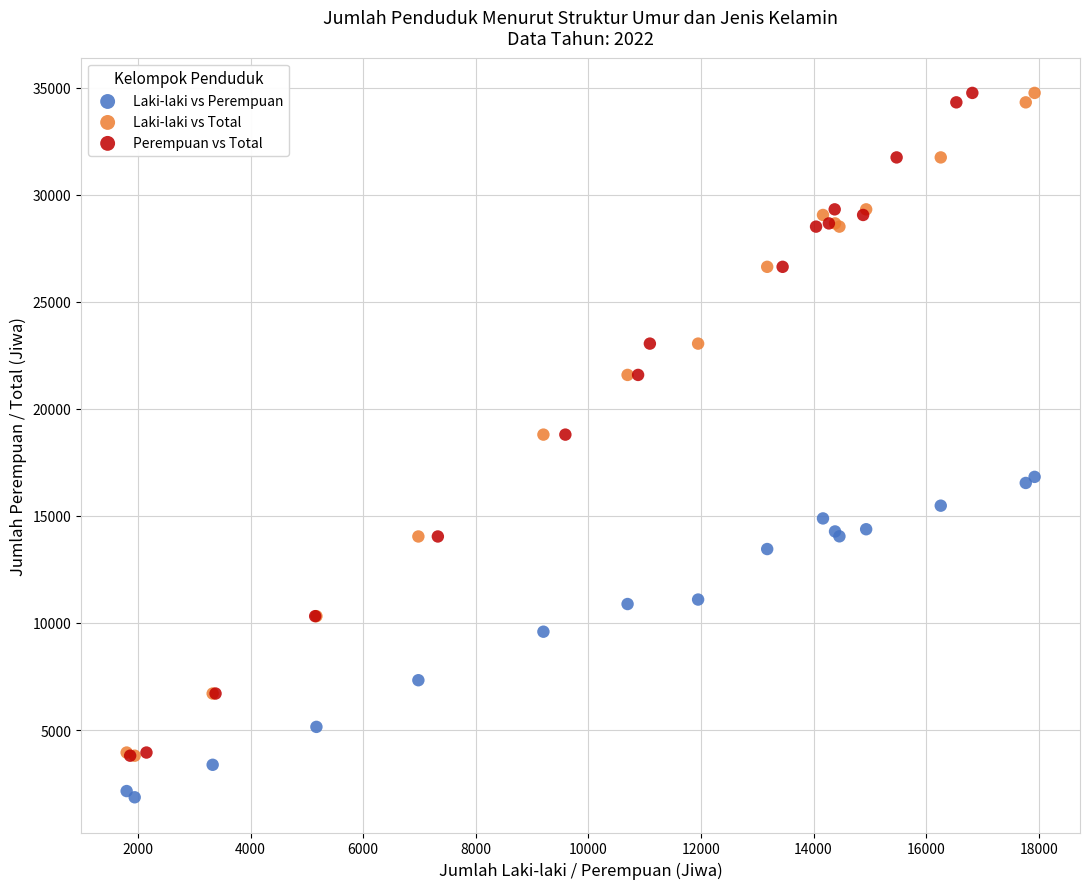

Which series contains the lowest Y value?

Laki-laki vs Perempuan